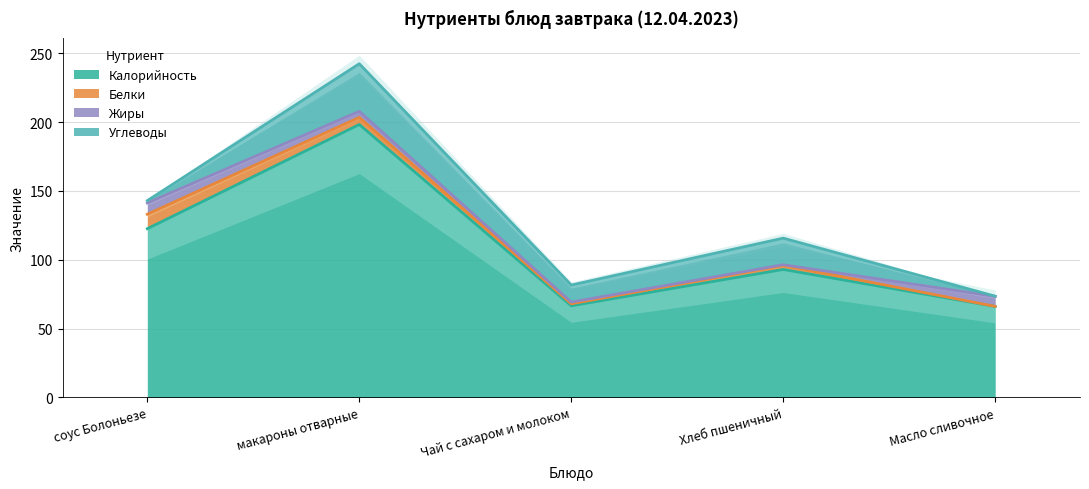

How many categories are shown in the chart?

5